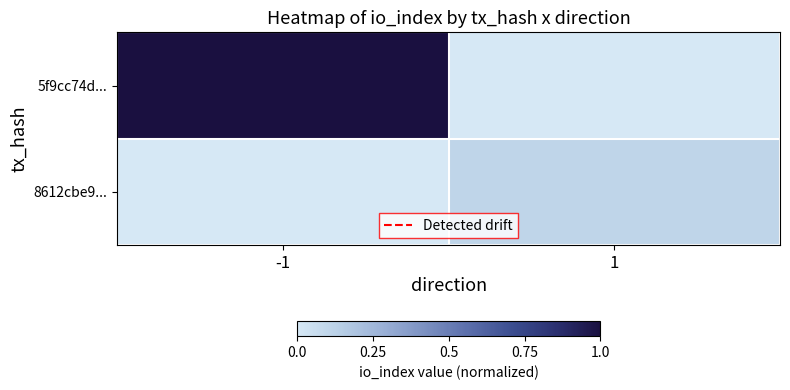

What is the difference between the highest and lowest values at -1?

1.0